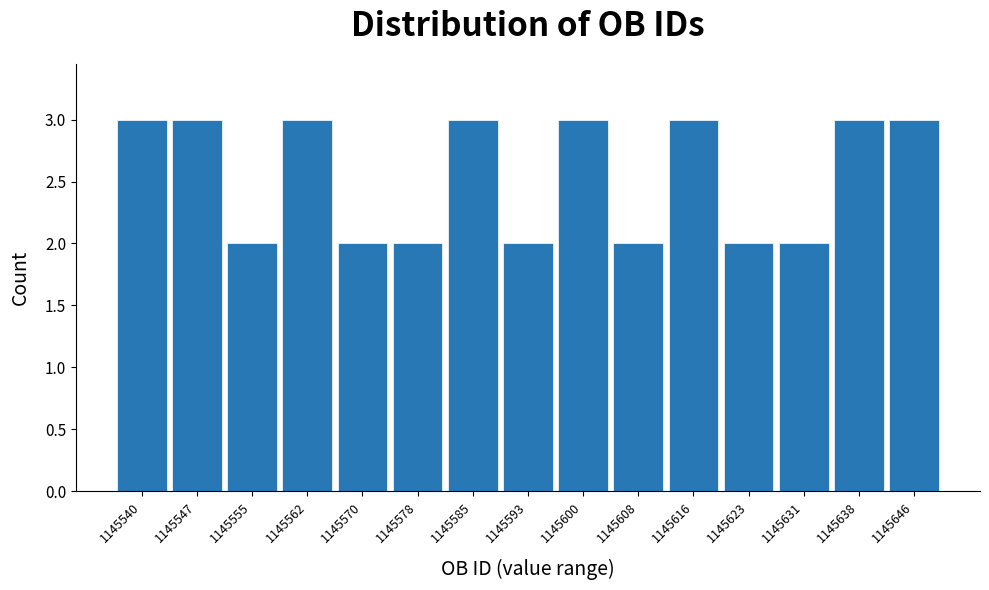

Reading right to left, extract all data points from this chart.

1145646=3	1145638=3	1145631=2	1145623=2	1145616=3	1145608=2	1145600=3	1145593=2	1145585=3	1145578=2	1145570=2	1145562=3	1145555=2	1145547=3	1145540=3